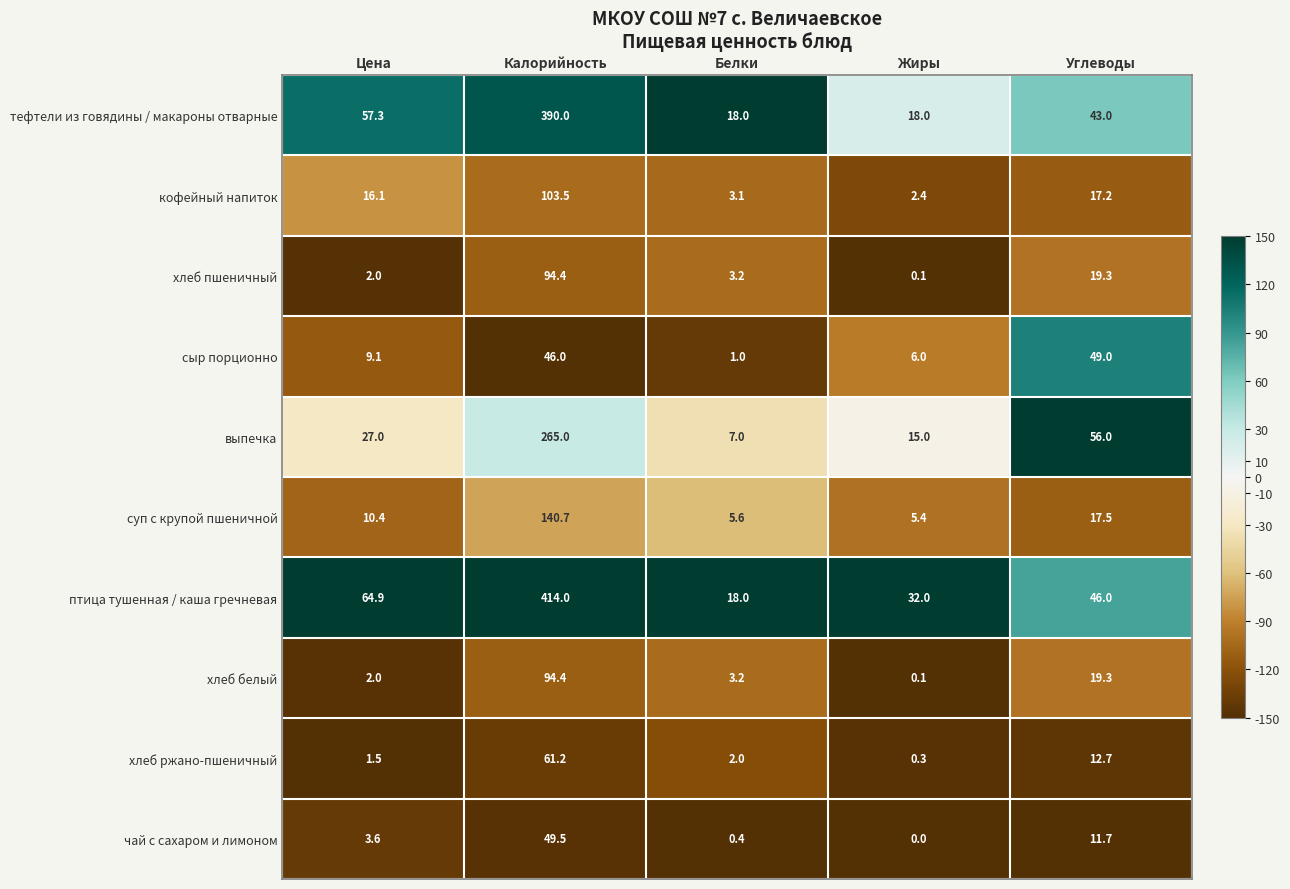

Which series has the widest spread of values?

птица тушенная / каша гречневая